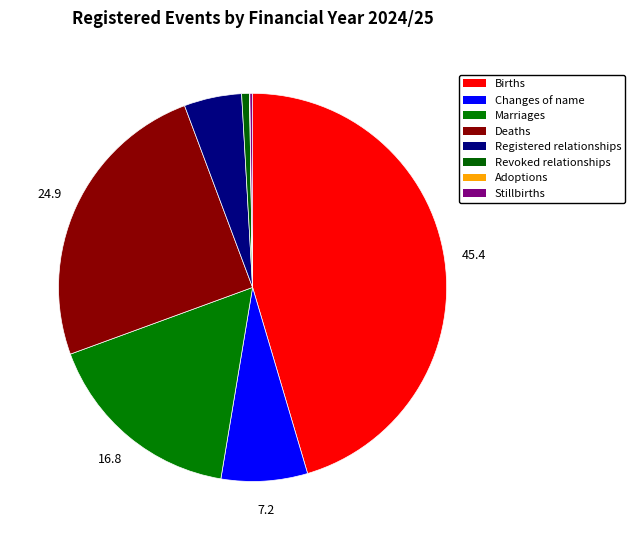

What is the change in value from Registered relationships to Adoptions?

-8746